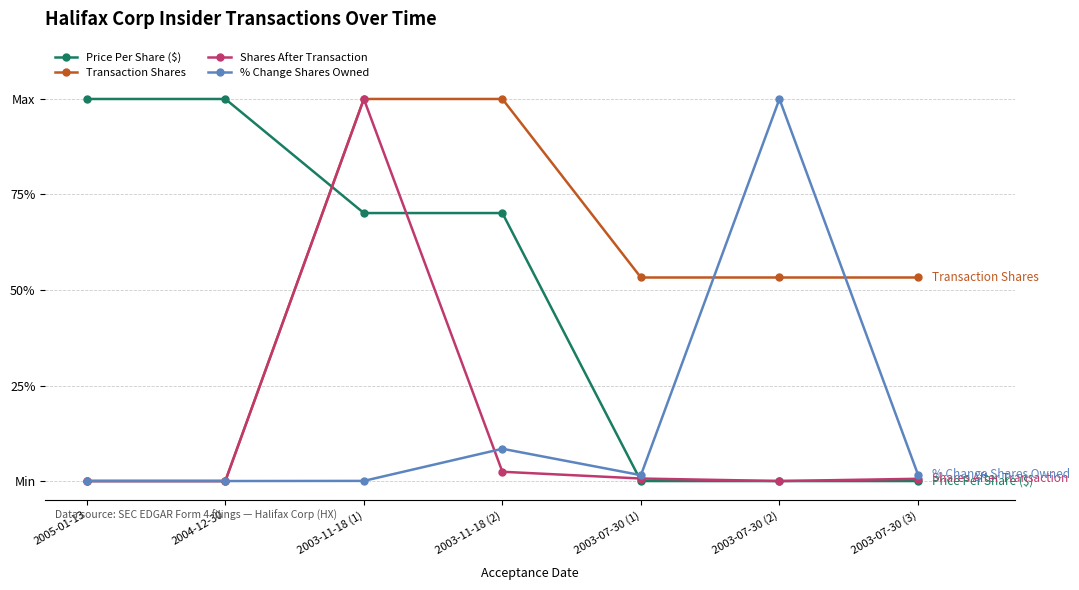

Which series changed the most between 2003-11-18 (2) and 2003-07-30 (1)?

Price Per Share ($)